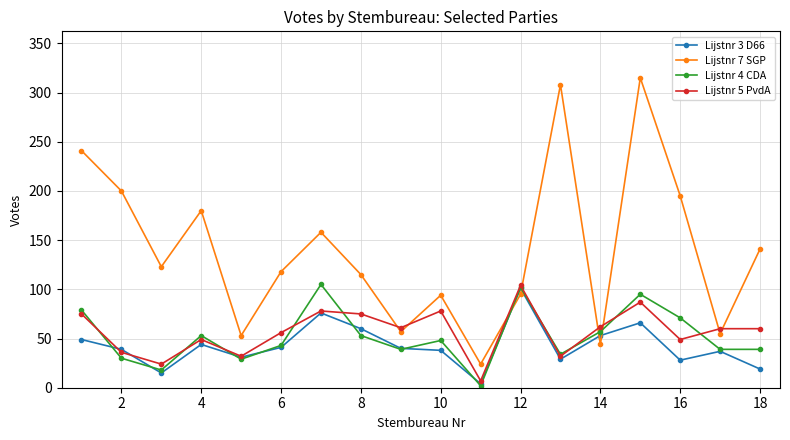

What is the greatest value displayed?

315